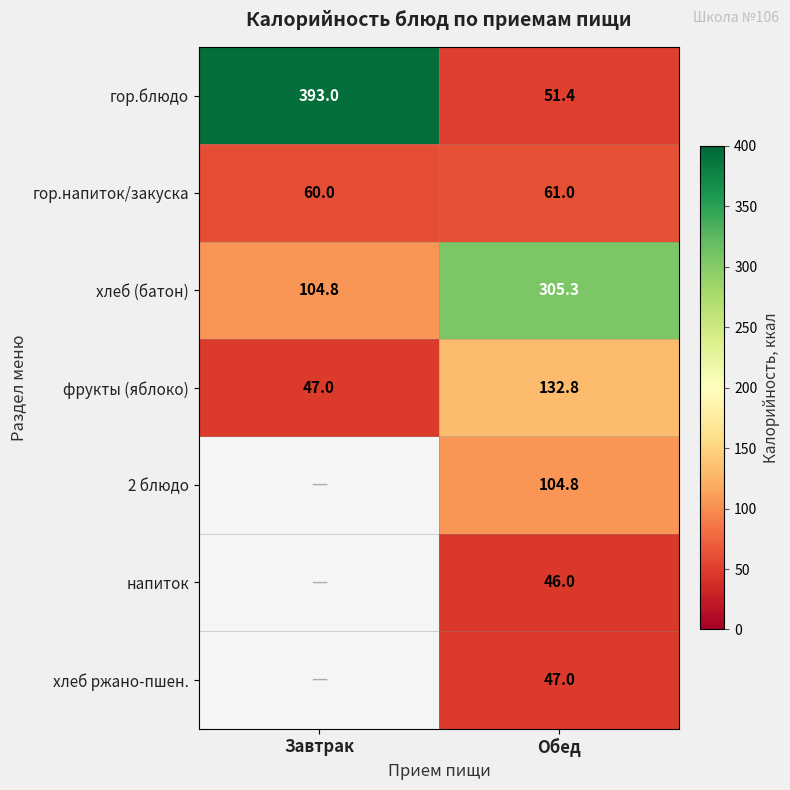

At Обед, list the series in order from largest to smallest.

хлеб (батон), фрукты (яблоко), 2 блюдо, гор.напиток/закуска, гор.блюдо, хлеб ржано-пшен., напиток